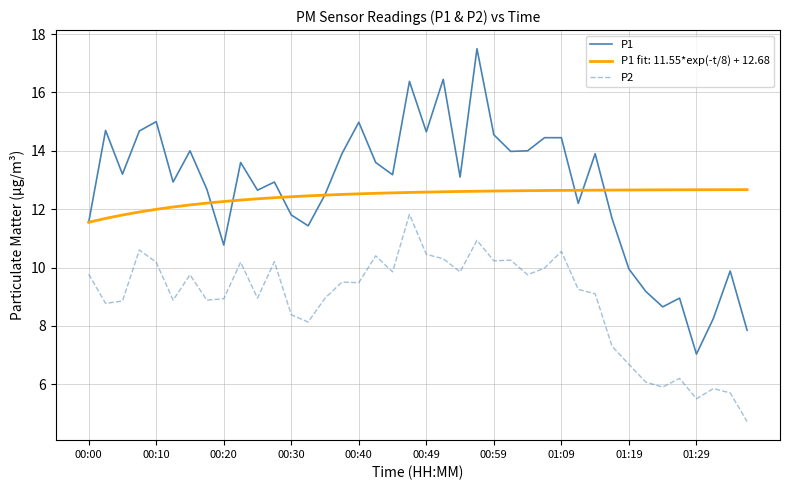

Which series has the largest range (max minus min)?

P1